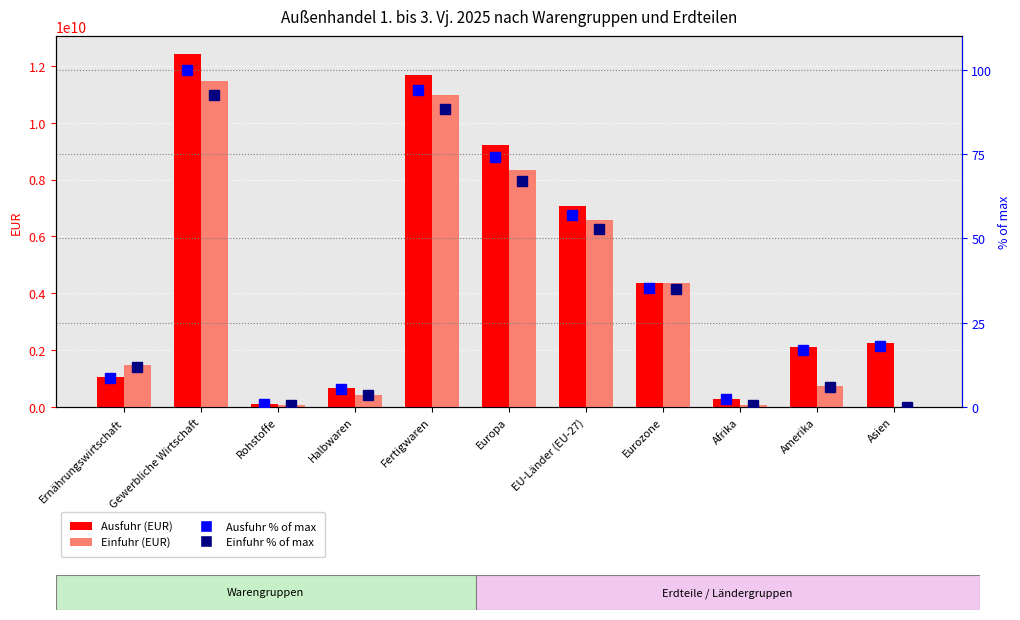

The Einfuhr (EUR) series shows 6573411582.0 at EU-Länder (EU-27). True or false?

True